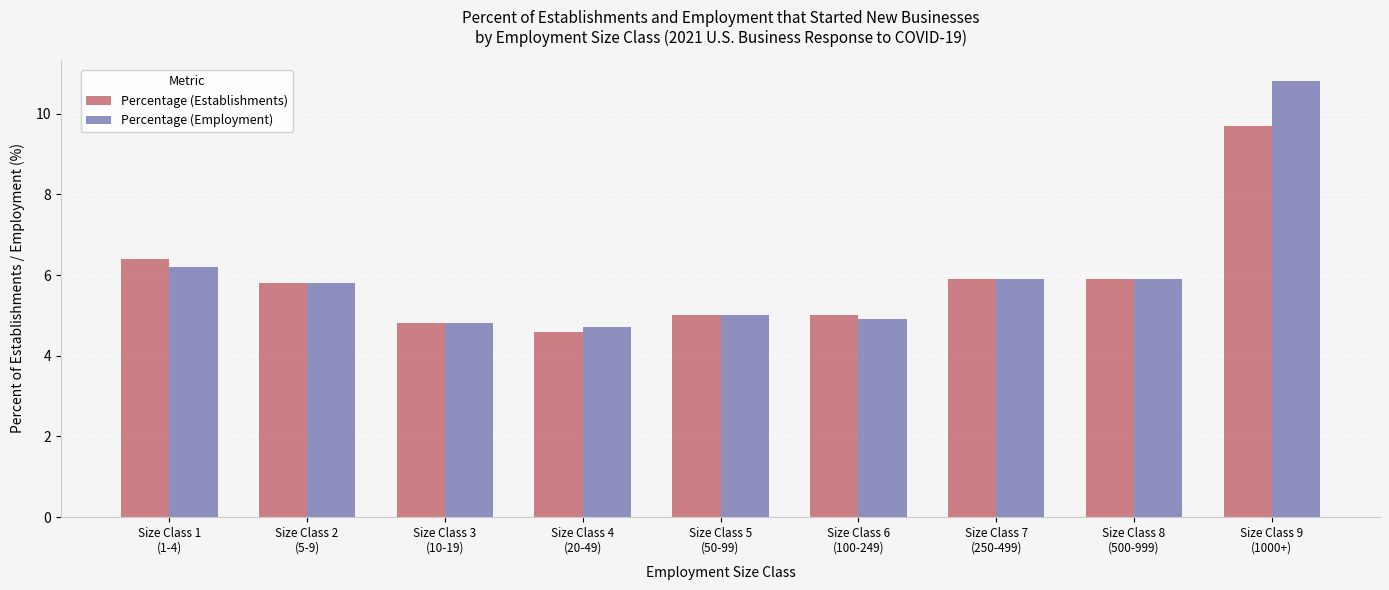

True or false: Percentage (Employment) has a value of 8.9 at Size Class 2
(5-9).

False